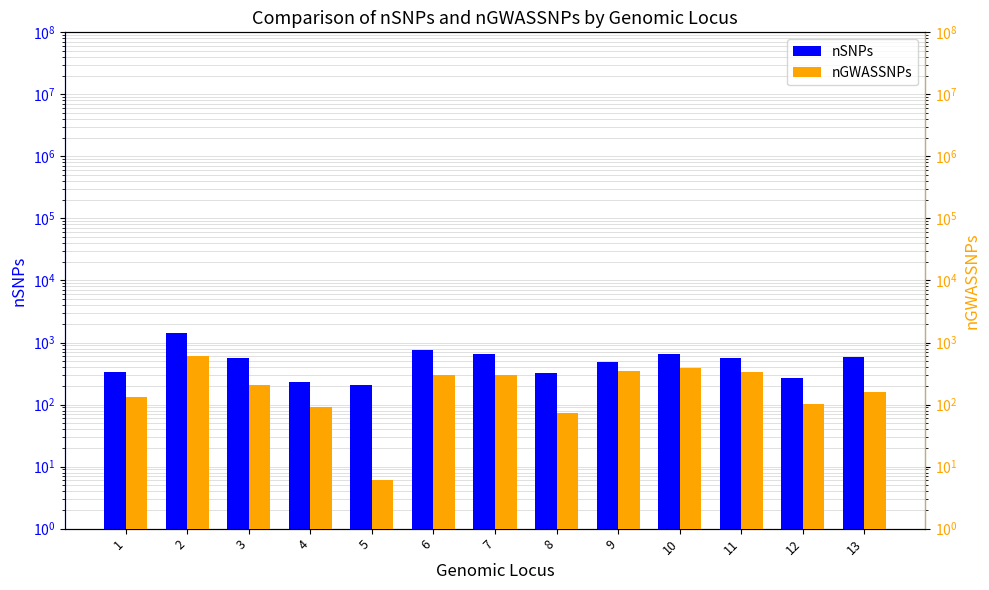

List the labels in order of nGWASSNPs value, largest first.

2, 10, 9, 11, 6, 7, 3, 13, 1, 12, 4, 8, 5